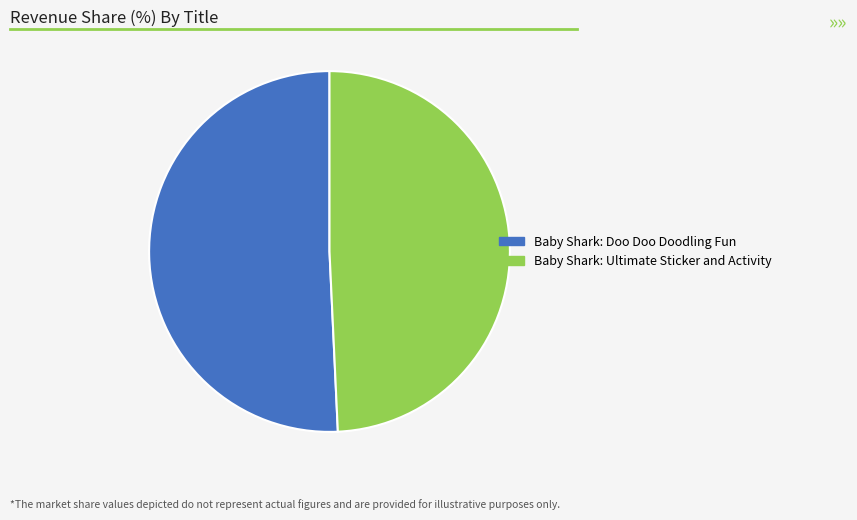

Approximately how many times larger is the value at Baby Shark: Ultimate Sticker and Activity compared to Baby Shark: Doo Doo Doodling Fun?

1.0